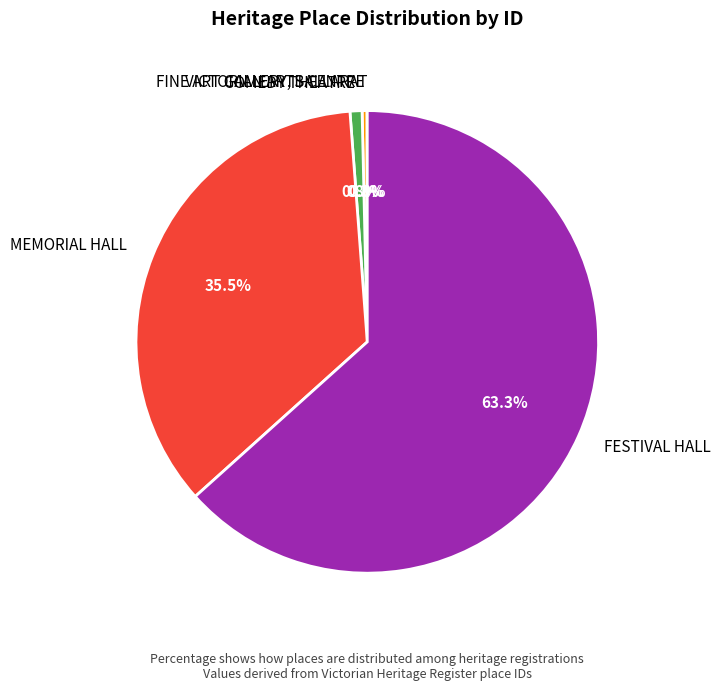

What is the largest slice in the pie chart?

FESTIVAL HALL